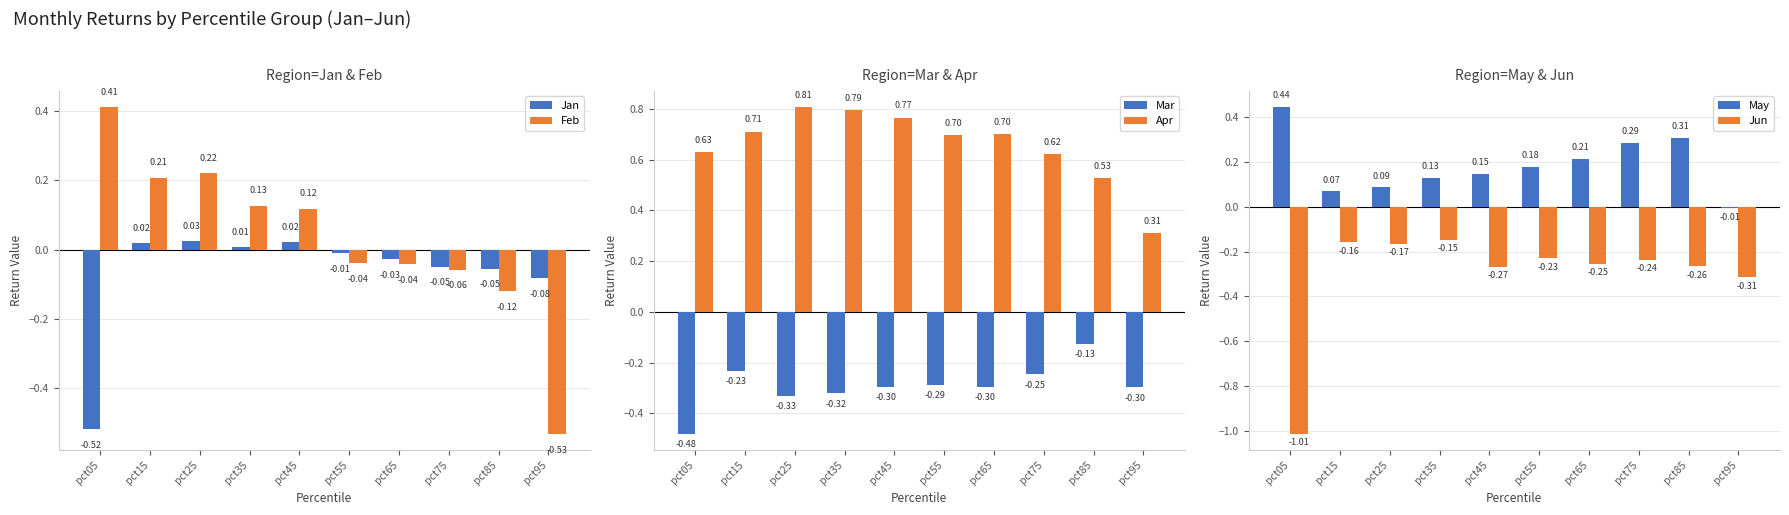

At how many categories does at least one series exceed 0?

10